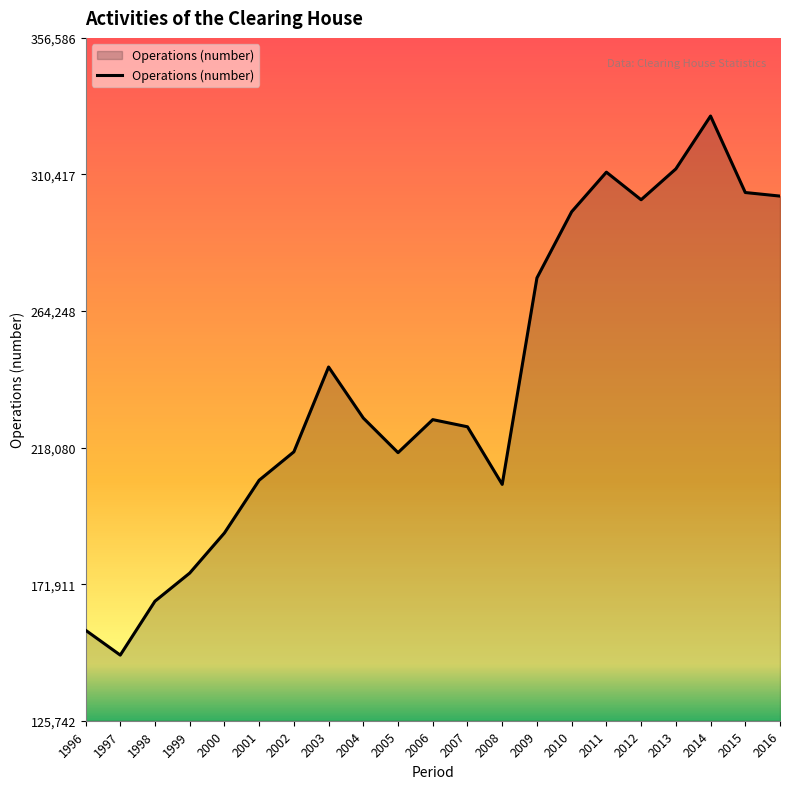

What is the difference between the maximum and second lowest values?

173819